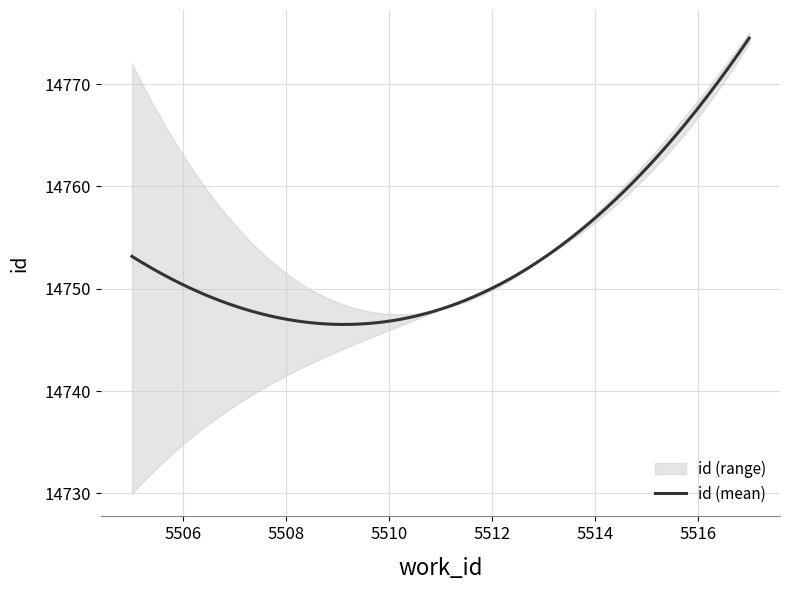

What is the label of the 8th point from the left?

5505